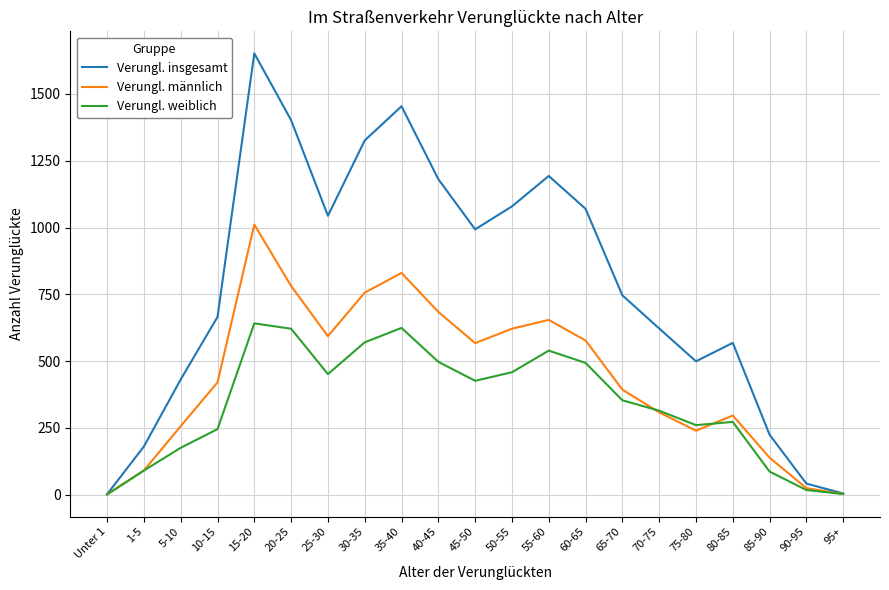

The value of Verungl. weiblich at 85-90 is 86. True or false?

True